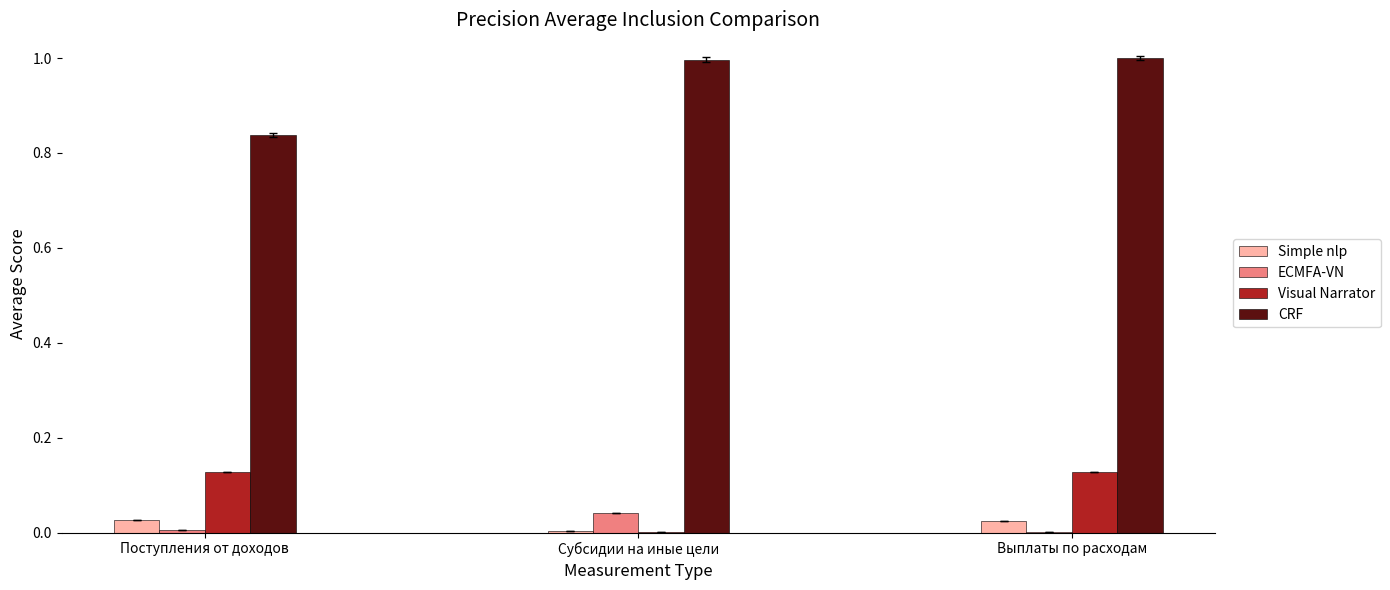

What is the sum of all CRF values?

2.8